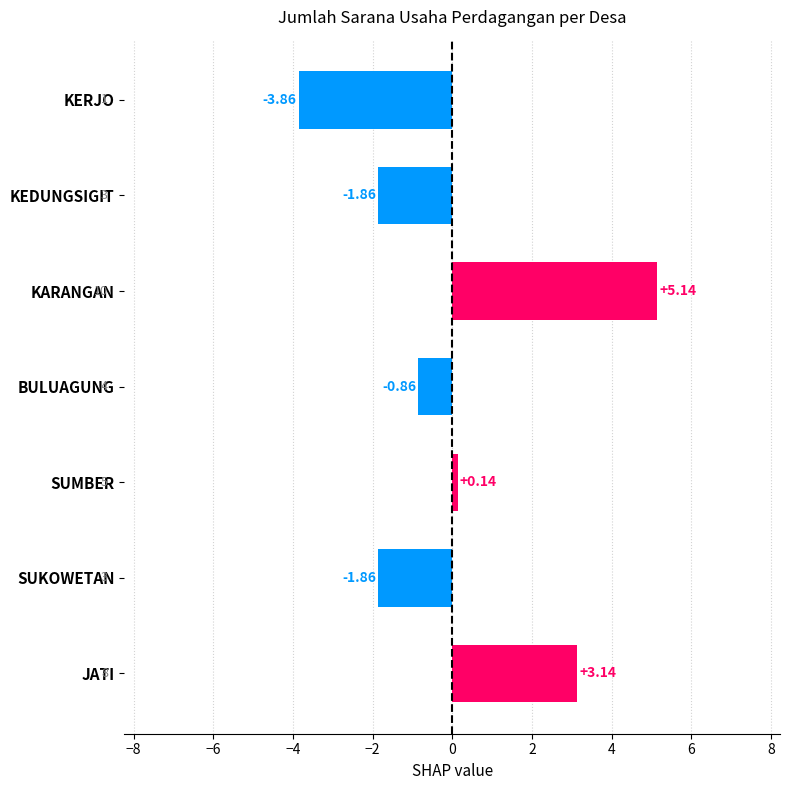

At which label is the value closest to 0?

SUMBER